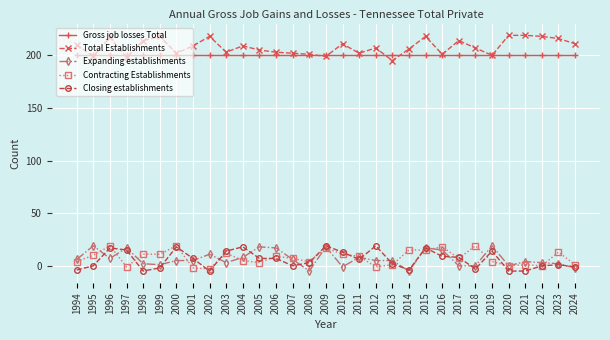

How many lines are shown in the chart?

5